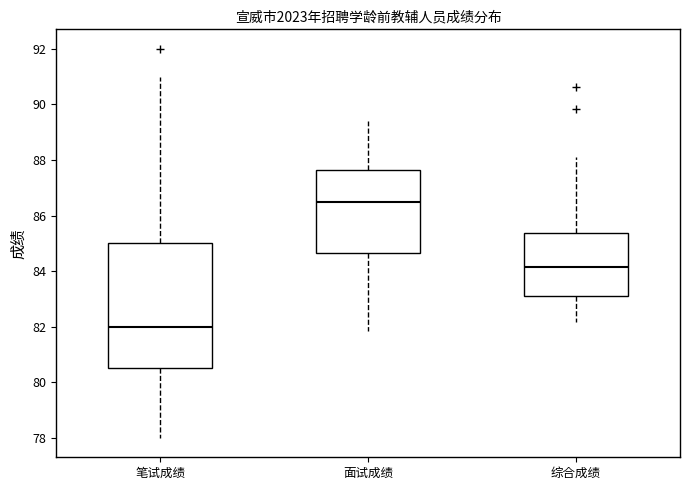

Which box's median line is the lowest?

笔试成绩